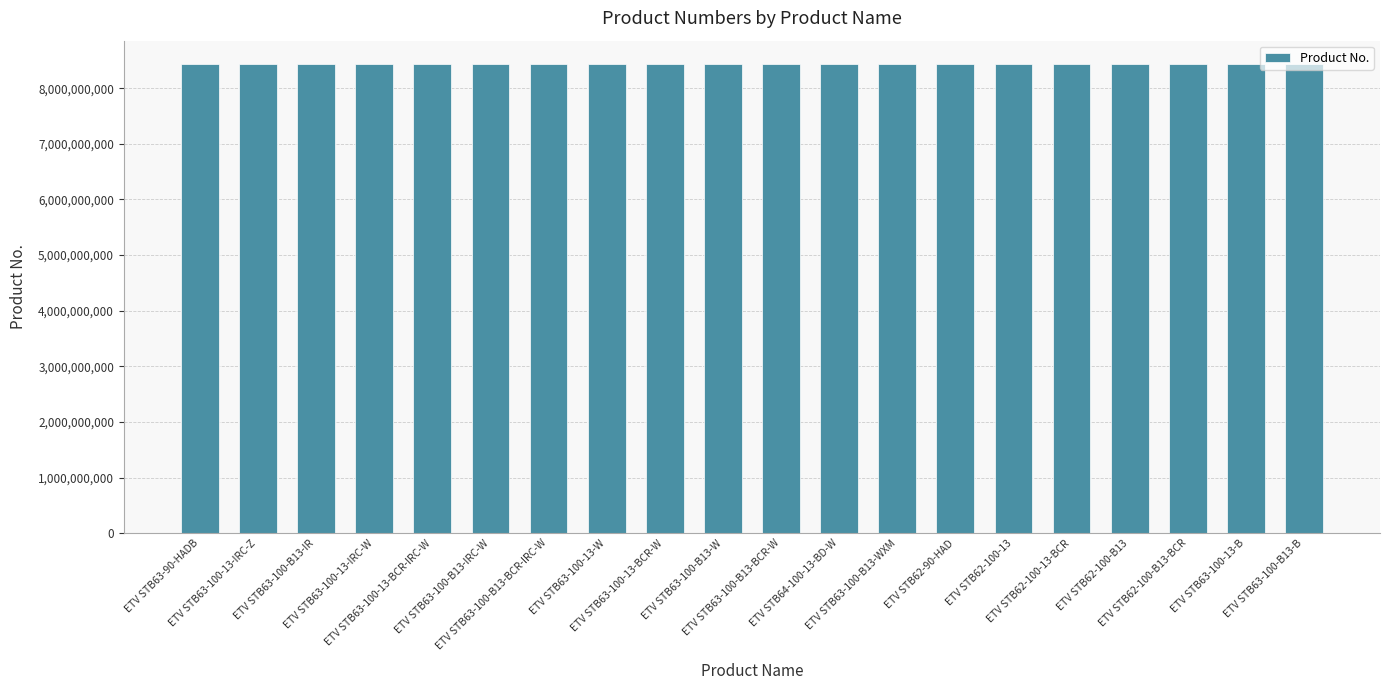

What is the smallest value displayed?

8433204380